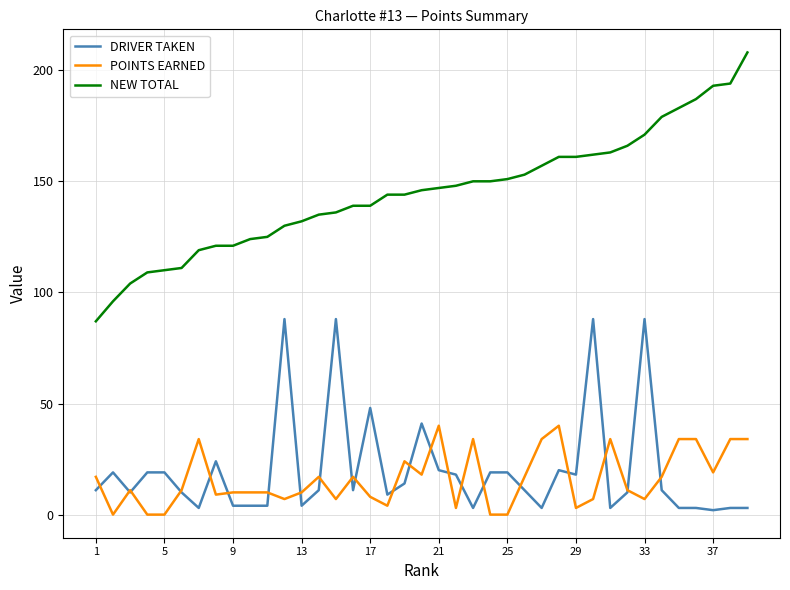

Rank the series by their maximum value, from lowest to highest.

POINTS EARNED, DRIVER TAKEN, NEW TOTAL